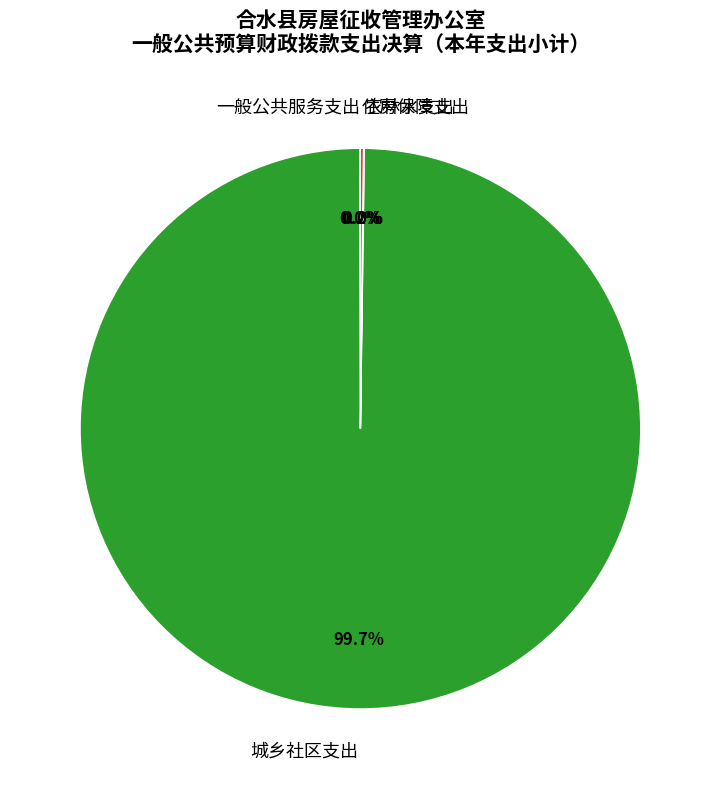

What is the majority slice?

城乡社区支出